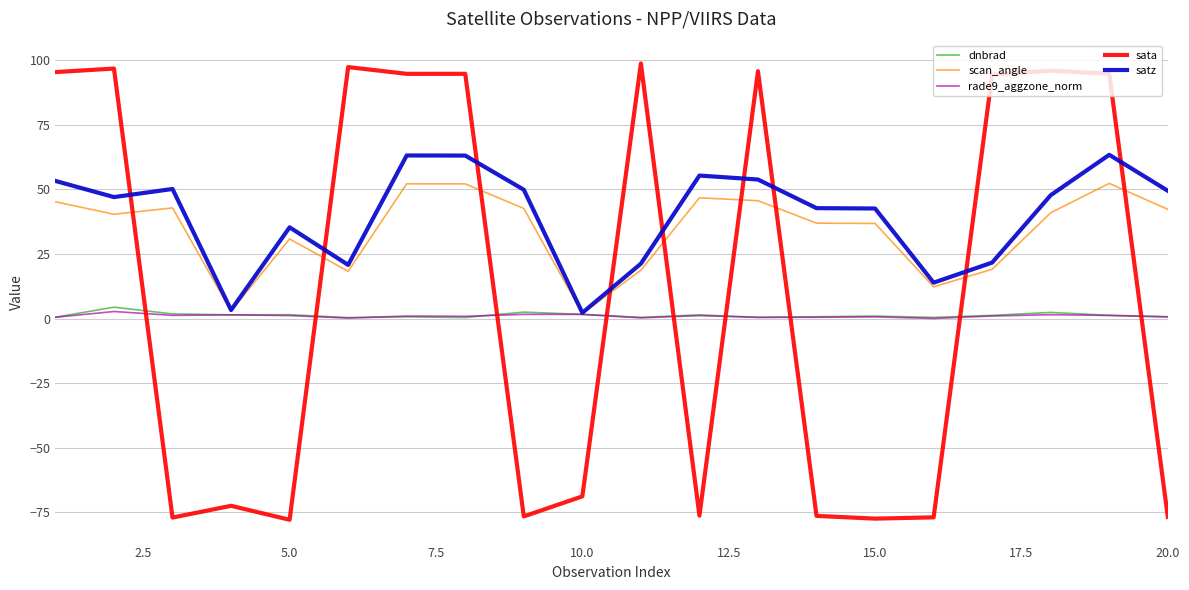

True or false: sata has more than 2 interior local peaks.

True